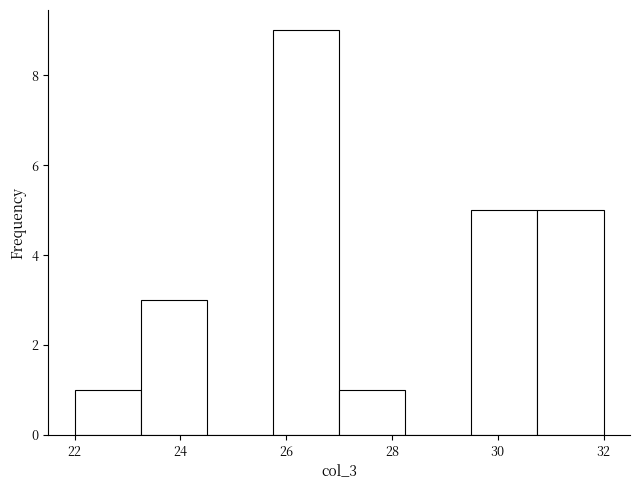

How tall is the bar that spans 25.75 to 27.00 on the x-axis? Neither the bar edges nor the heights are printed on the chart, so give them approximately, as read against the axes.

9